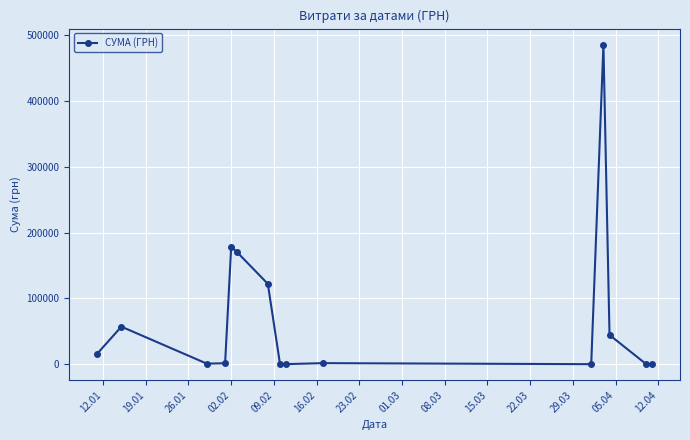

What is the difference between the maximum and minimum values?

485062.6